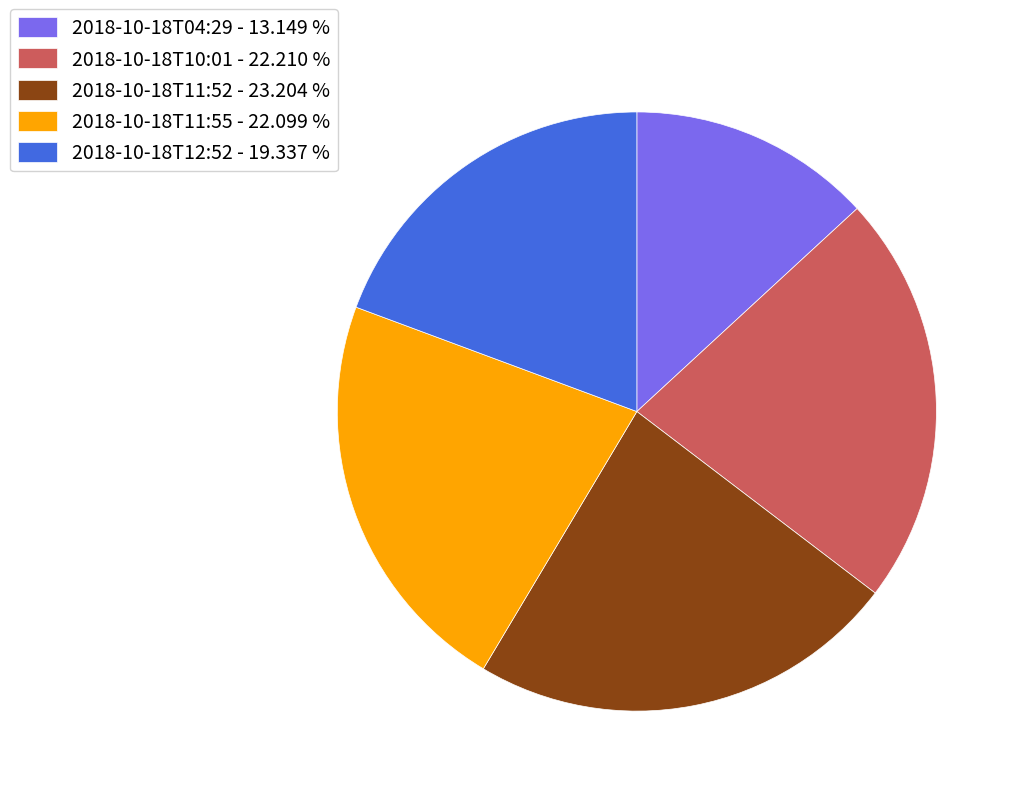

Which has a higher value, 2018-10-18T04:29 - 13.149 % or 2018-10-18T11:55 - 22.099 %?

2018-10-18T11:55 - 22.099 %